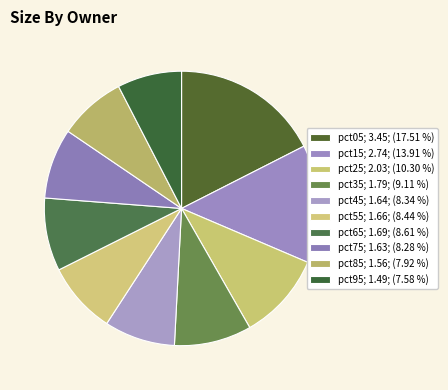

What portion of the pie excludes pct05?

82.5%